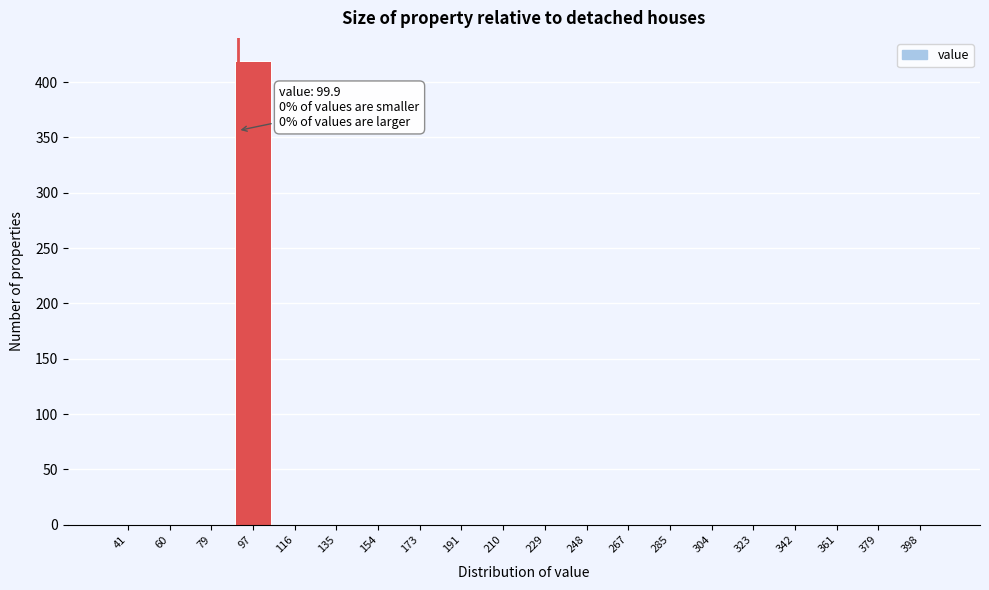

Reading right to left, list all the values displayed in this chart.

398=0	379=0	361=0	342=0	323=0	304=0	285=0	267=0	248=0	229=0	210=0	191=0	173=0	154=0	135=0	116=0	97=419	79=0	60=0	41=0